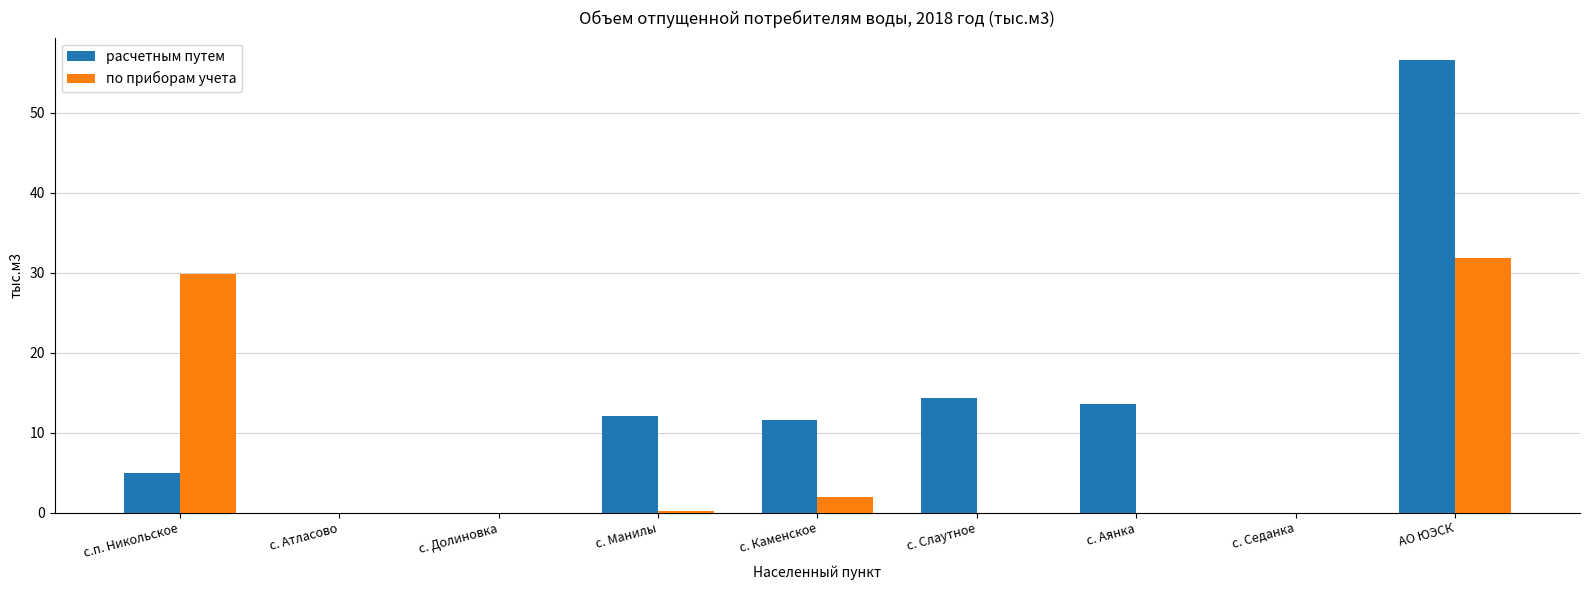

At which category is the sum across all series the highest?

АО ЮЭСК